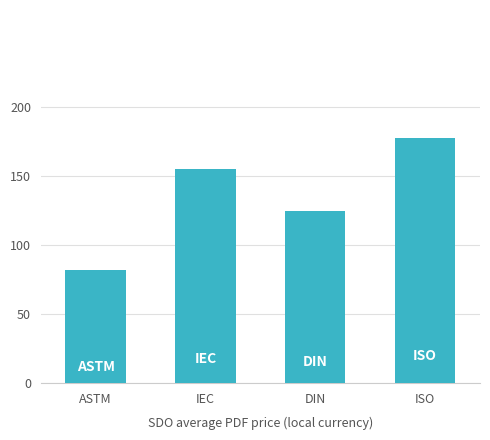

Reading left to right, extract all data points from this chart.

ASTM=81.8	IEC=155.0	DIN=124.6	ISO=177.0